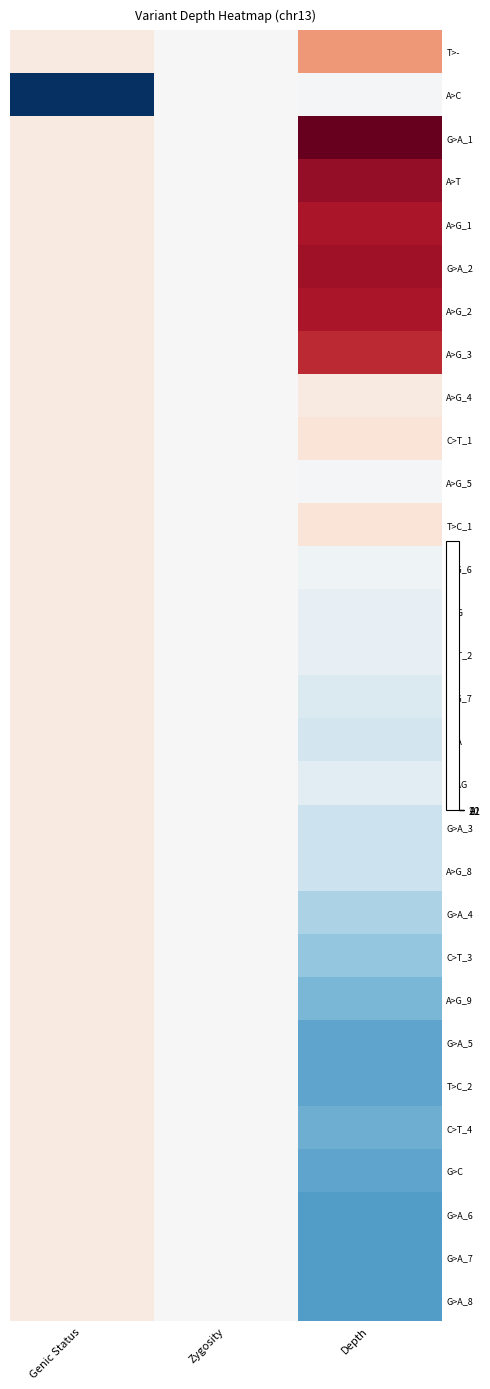

What is the greatest value displayed?

2.2